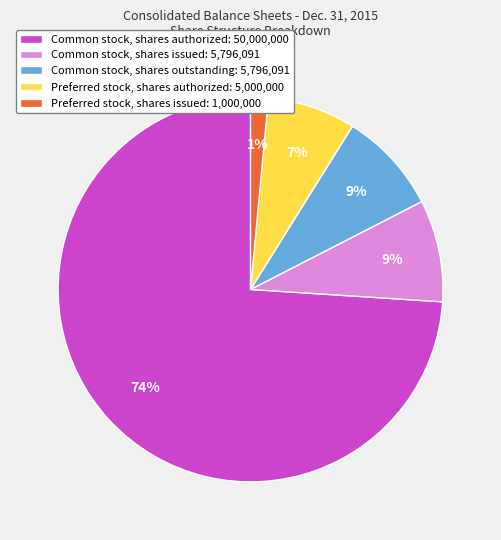

How many segments does this pie chart have?

5